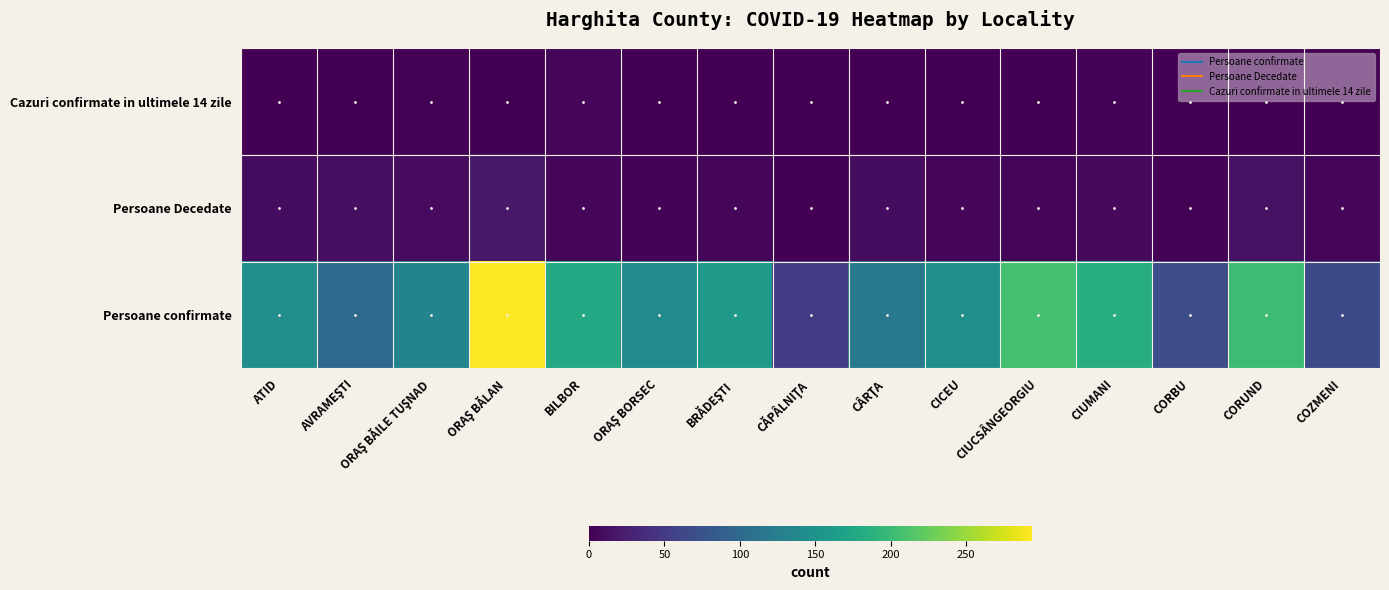

Reading right to left, what are all the values shown in this chart?

Persoane confirmate: COZMENI=65	CORUND=202	CORBU=70	CIUMANI=183	CIUCSÂNGEORGIU=206	CICEU=146	CÂRŢA=119	CĂPÂLNIŢA=52	BRĂDEŞTI=159	ORAŞ BORSEC=140	BILBOR=178	ORAŞ BĂLAN=294	ORAŞ BĂILE TUŞNAD=133	AVRAMEŞTI=100	ATID=145
Persoane Decedate: COZMENI=4	CORUND=13	CORBU=2	CIUMANI=7	CIUCSÂNGEORGIU=4	CICEU=5	CÂRŢA=10	CĂPÂLNIŢA=0	BRĂDEŞTI=5	ORAŞ BORSEC=3	BILBOR=5	ORAŞ BĂLAN=20	ORAŞ BĂILE TUŞNAD=9	AVRAMEŞTI=12	ATID=10
Cazuri confirmate in ultimele 14 zile: COZMENI=0	CORUND=0	CORBU=0	CIUMANI=3	CIUCSÂNGEORGIU=1	CICEU=1	CÂRŢA=0	CĂPÂLNIŢA=0	BRĂDEŞTI=1	ORAŞ BORSEC=1	BILBOR=4	ORAŞ BĂLAN=1	ORAŞ BĂILE TUŞNAD=2	AVRAMEŞTI=1	ATID=1